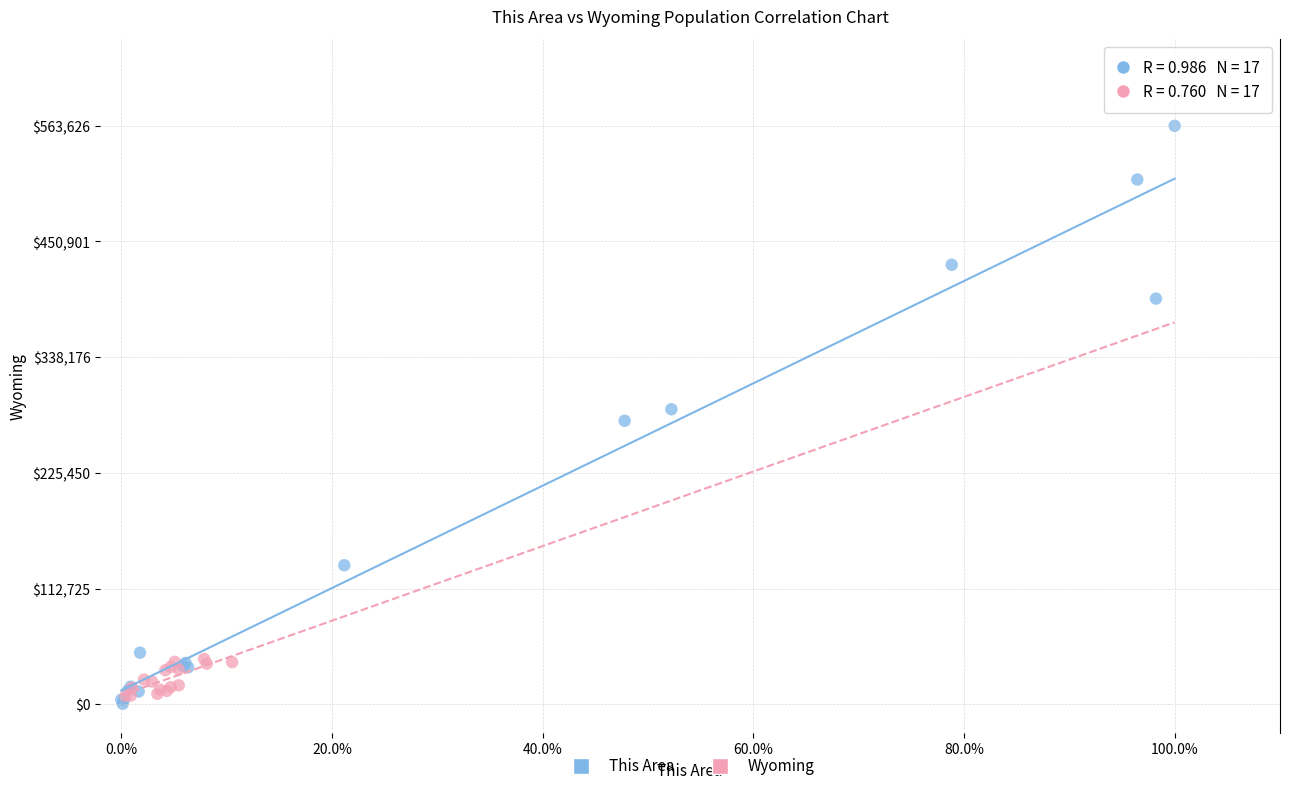

What are all the series names shown in the legend?

This Area, Wyoming